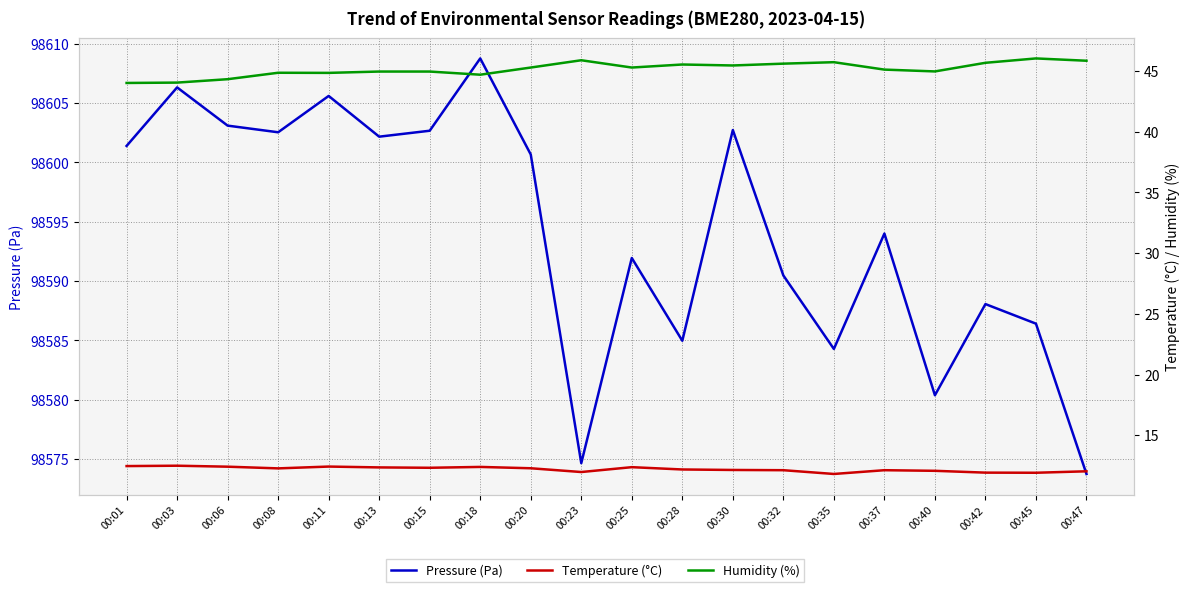

What is the sum of all Pressure (Pa) values?

1971884.8